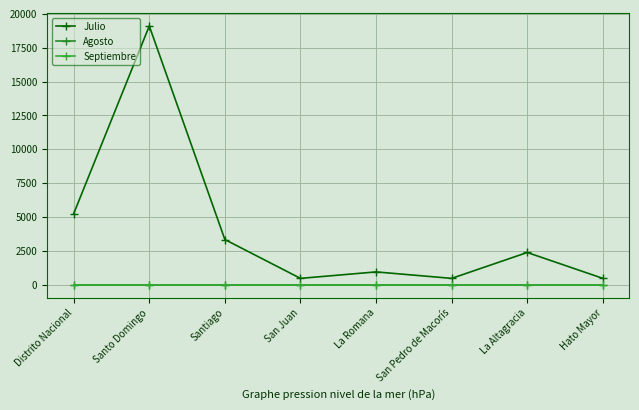

Count the number of data series in this chart.

3